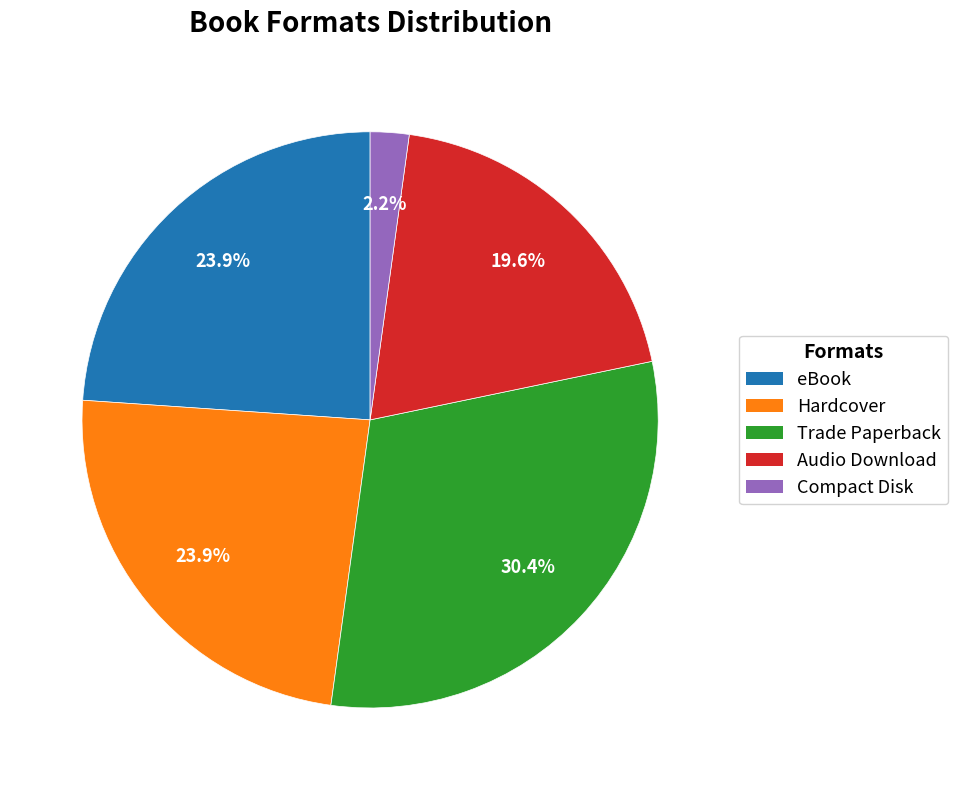

To the nearest percent, what percentage of the pie is eBook?

24%